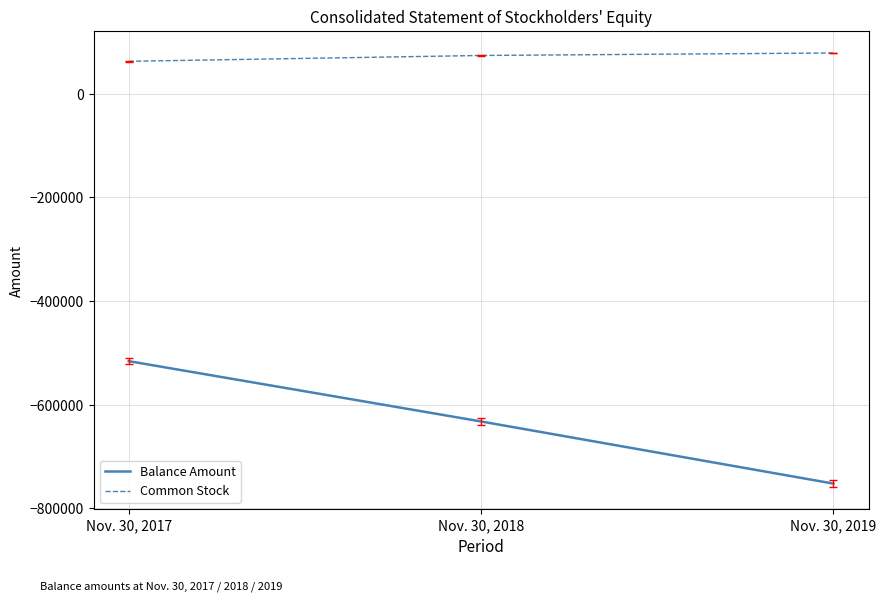

What are all the series names shown in the legend?

Balance Amount, Common Stock